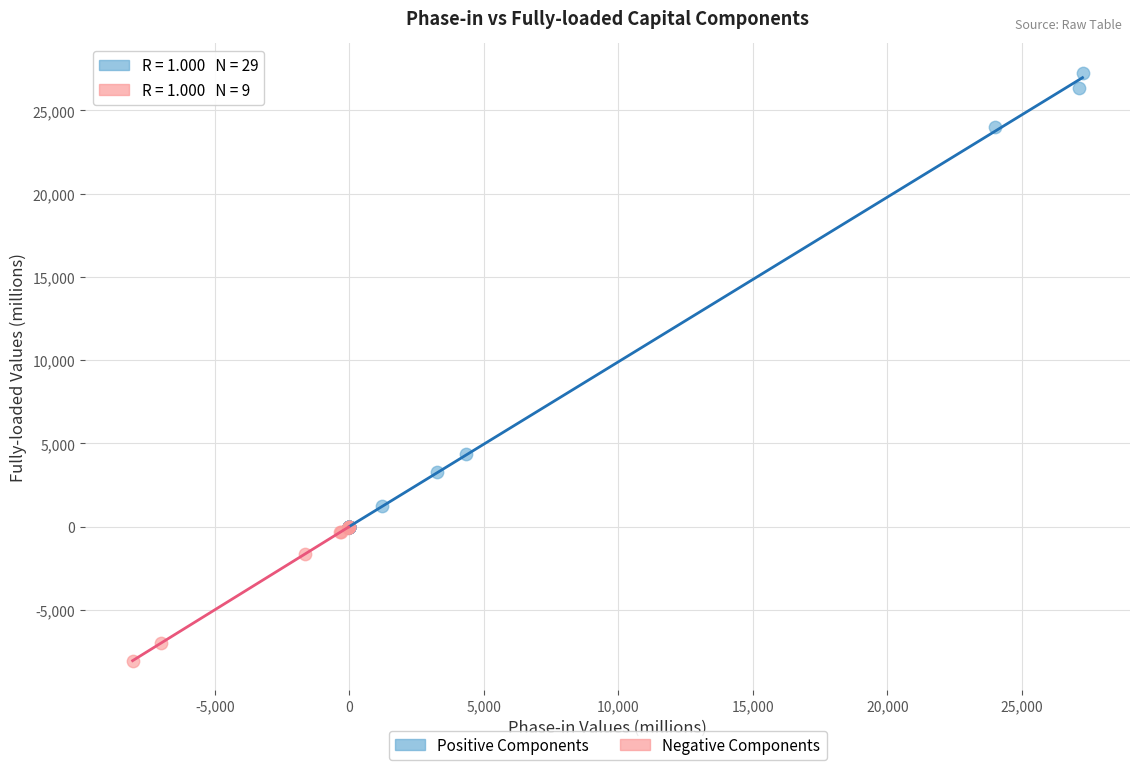

Which series reaches the maximum Y coordinate?

Positive Components